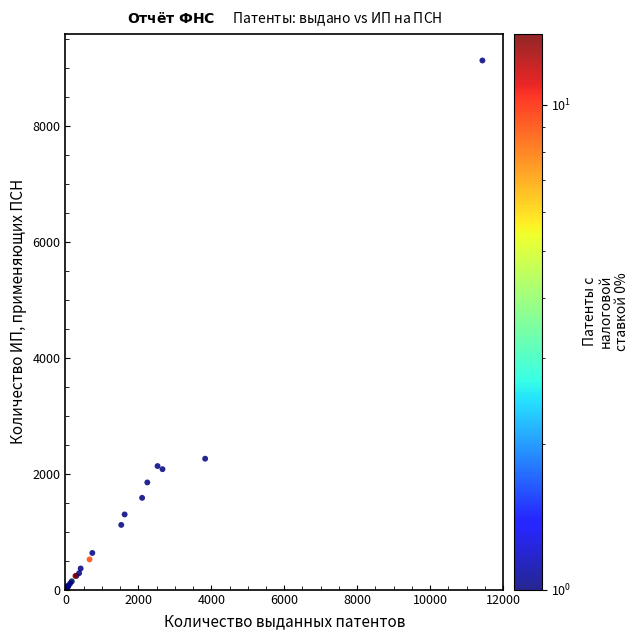

What Y value in the scatter plot is closest to 4565?

2259